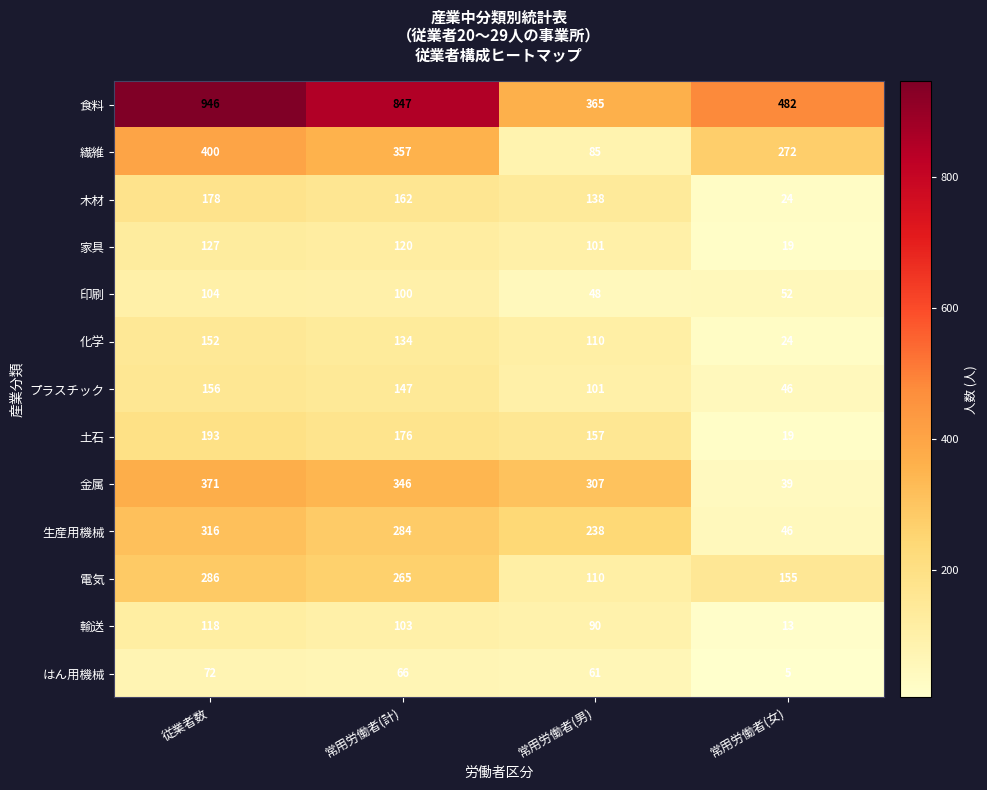

Rank the categories by 食料 value from lowest to highest.

常用労働者(男), 常用労働者(女), 常用労働者(計), 従業者数